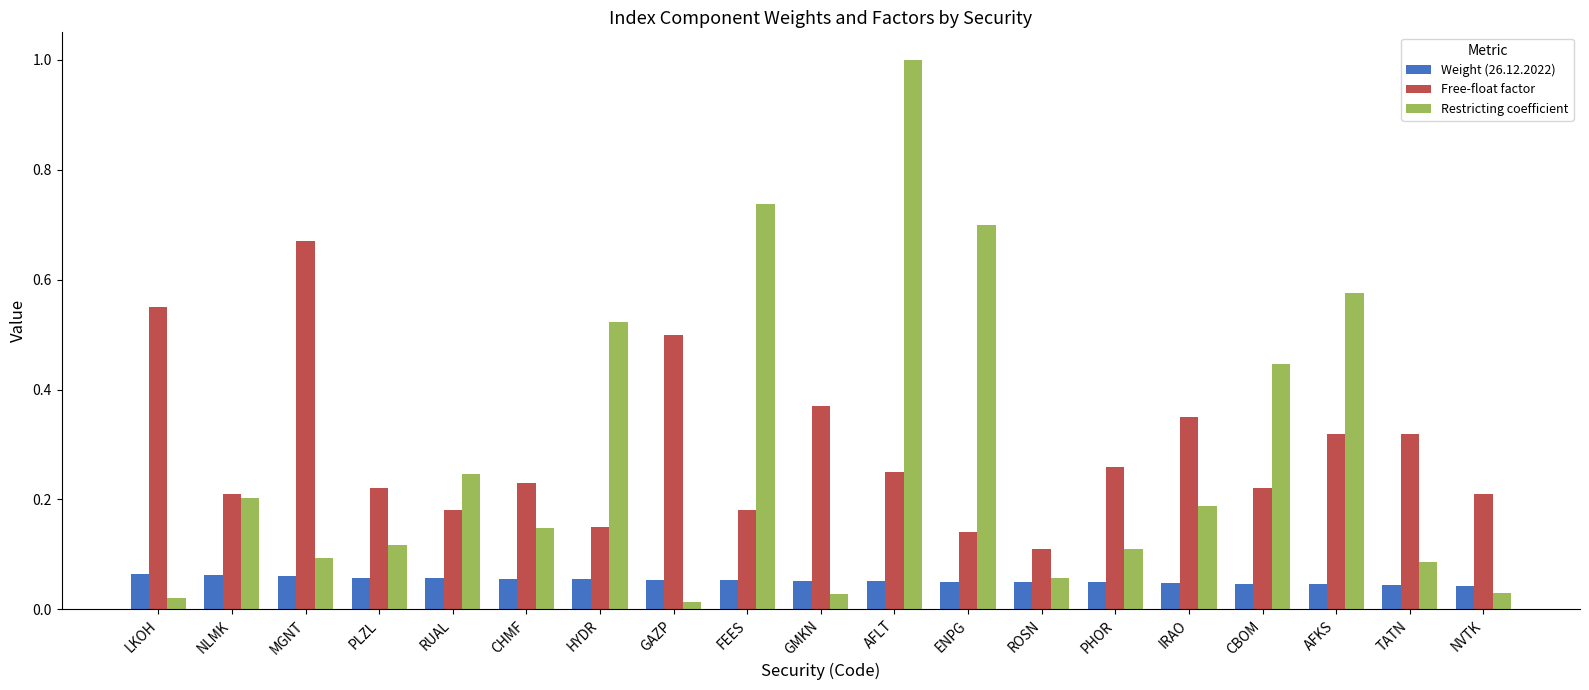

Is the value of Free-float factor at TATN greater than the value of Restricting coefficient at AFLT?

No